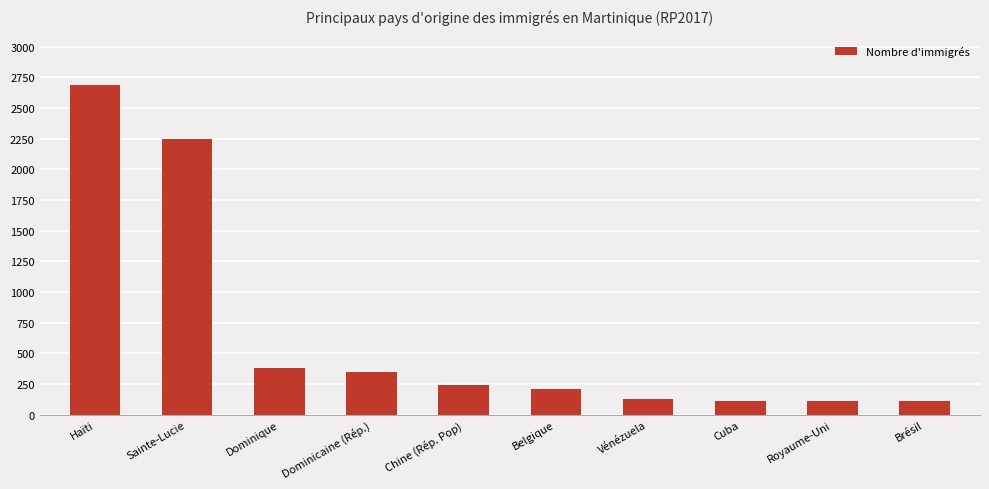

Does the chart contain stacked bars?

No